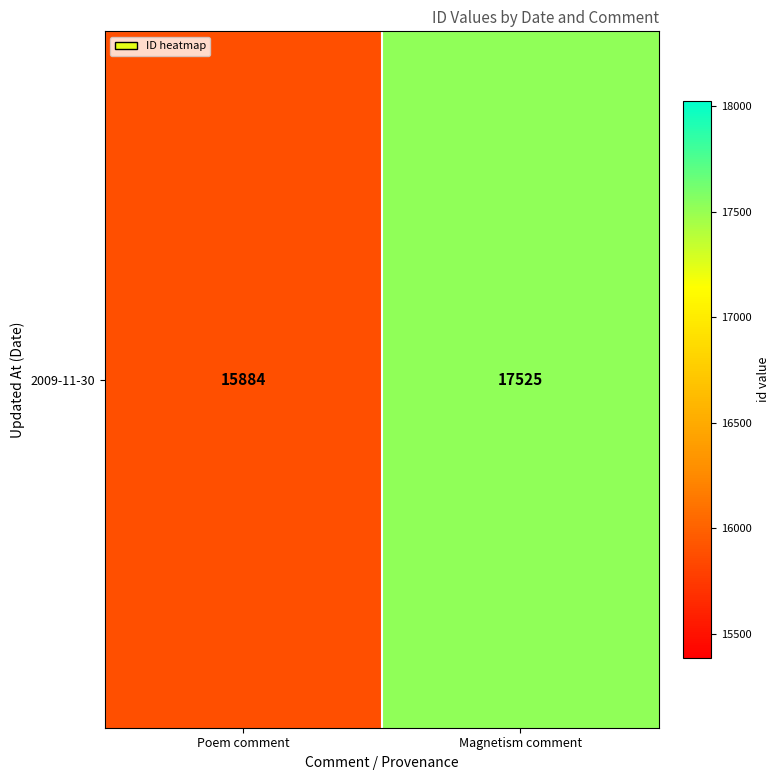

What is the sum of the values at Poem comment and Magnetism comment?

33409